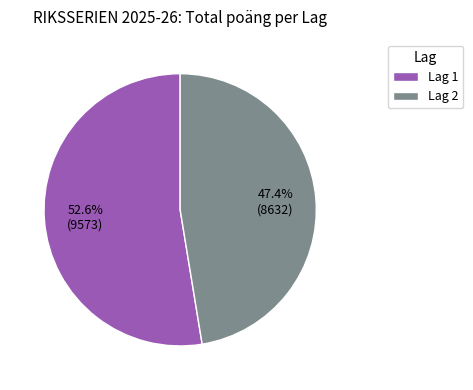

Is Lag 2 the majority of the pie?

No